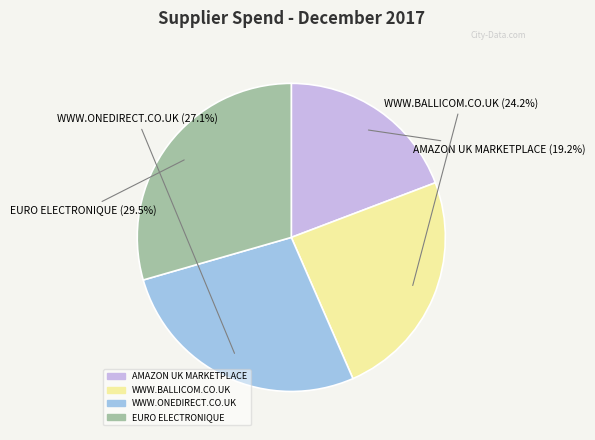

What is the smallest slice in the pie chart?

AMAZON UK MARKETPLACE